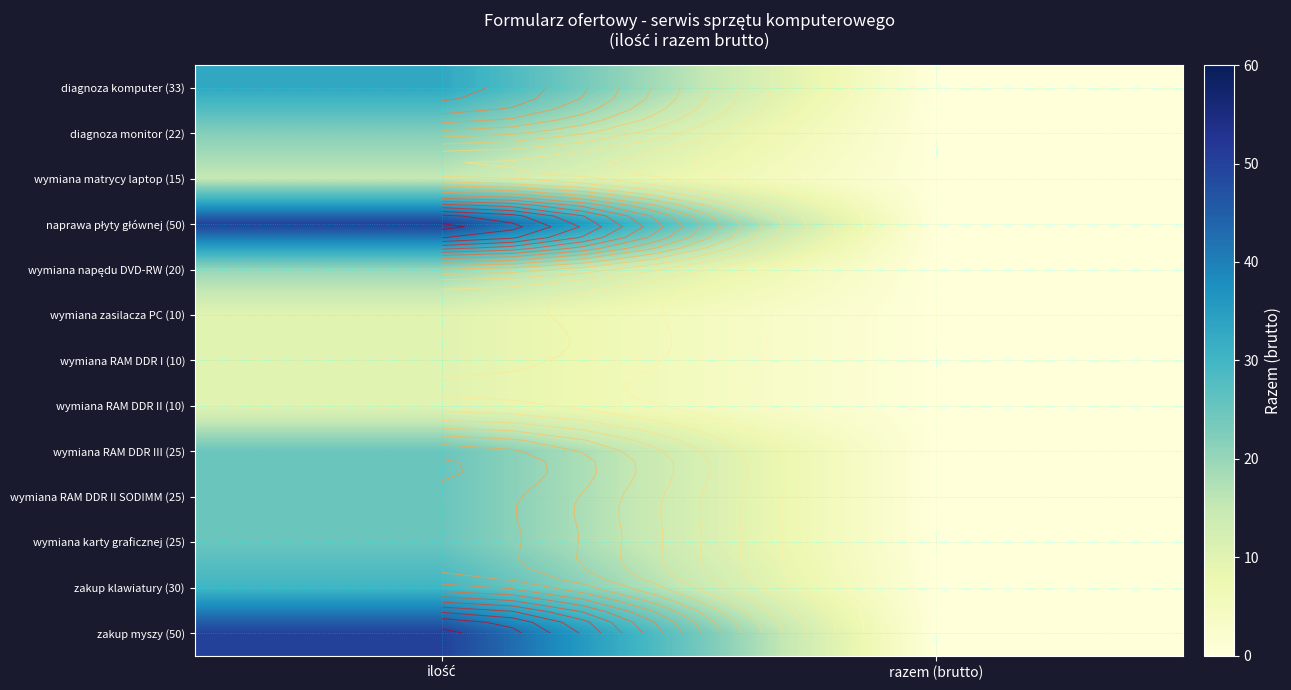

At which label does zakup klawiatury (30) reach its peak?

ilość